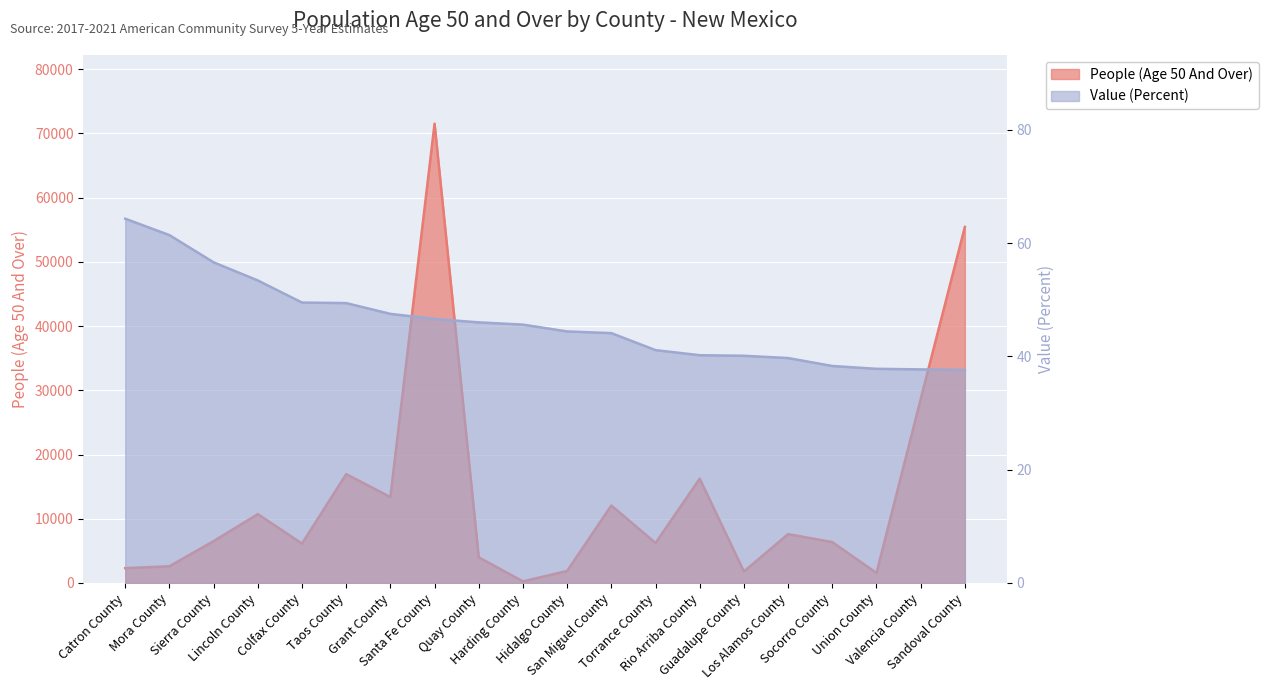

What is the label of the 15th point from the left?

Guadalupe County